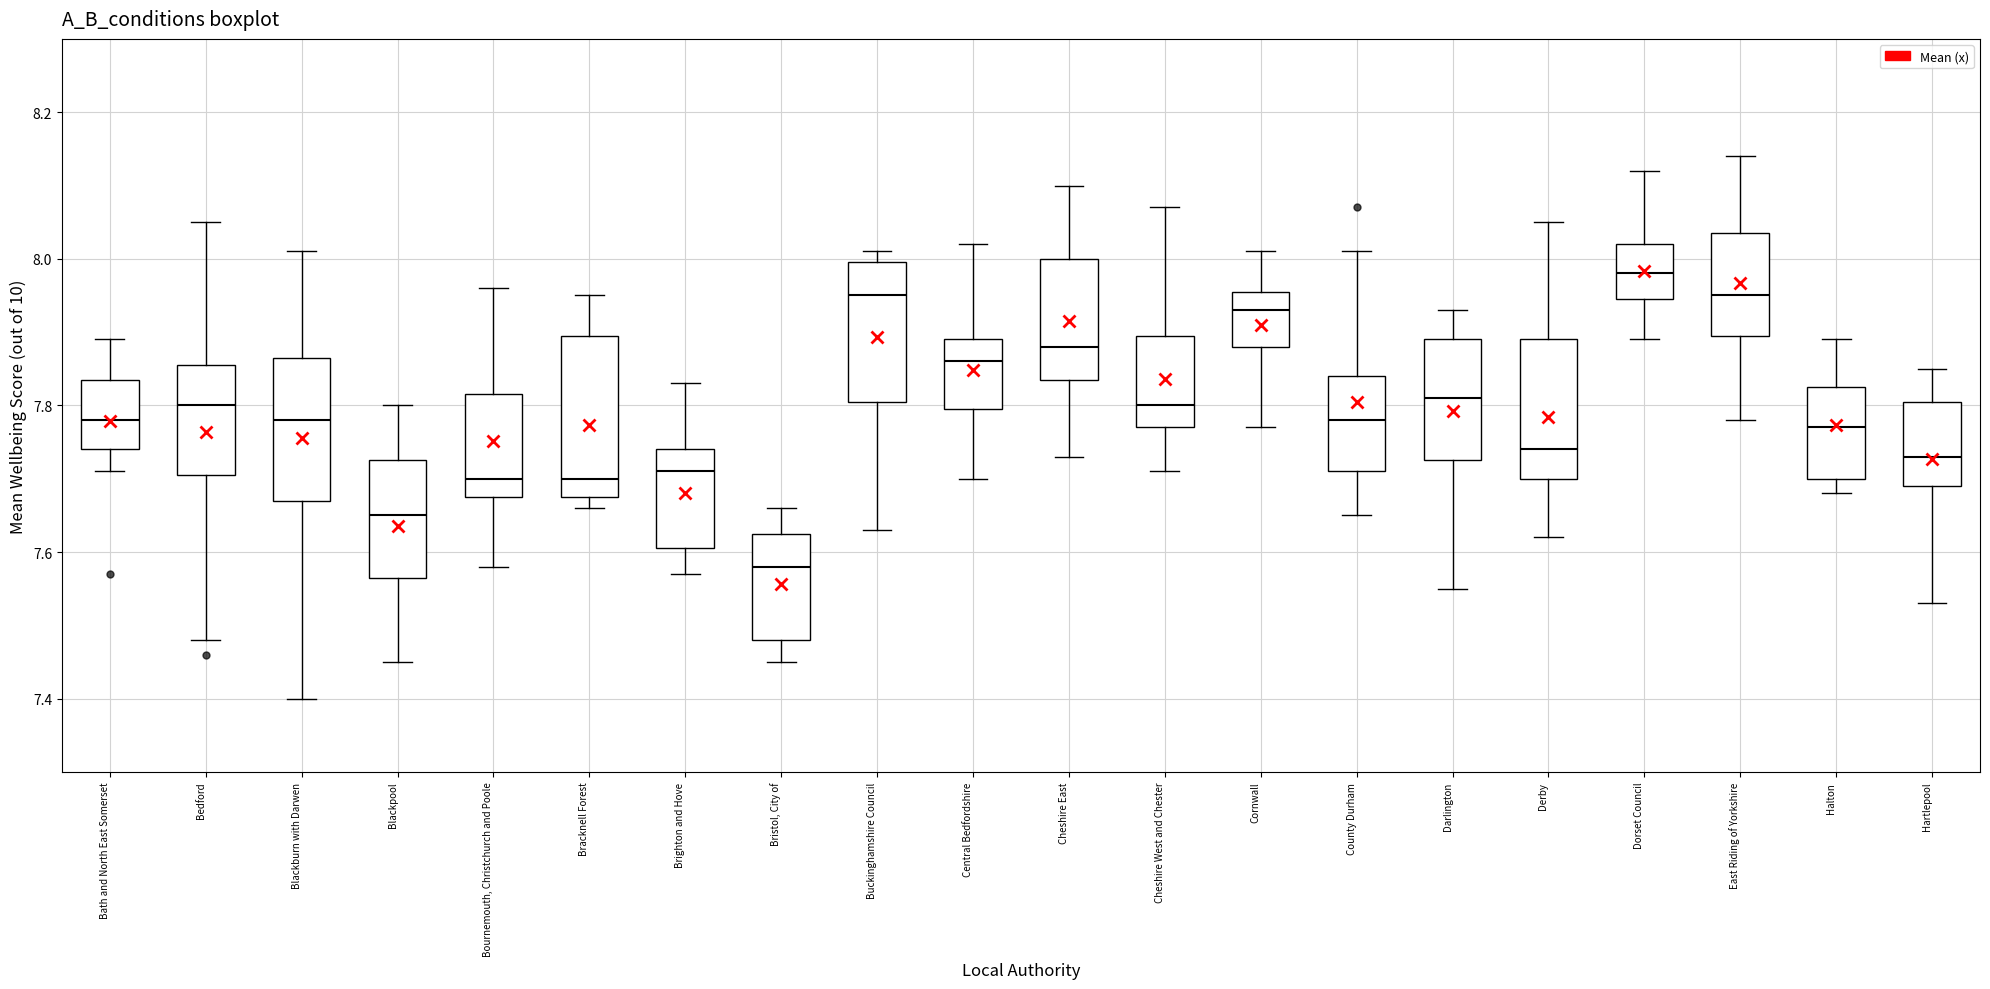

Where does the upper whisker of the box for Derby end on the y-axis? The values are not printed on the chart, so give them approximately, as read against the axis.

8.06